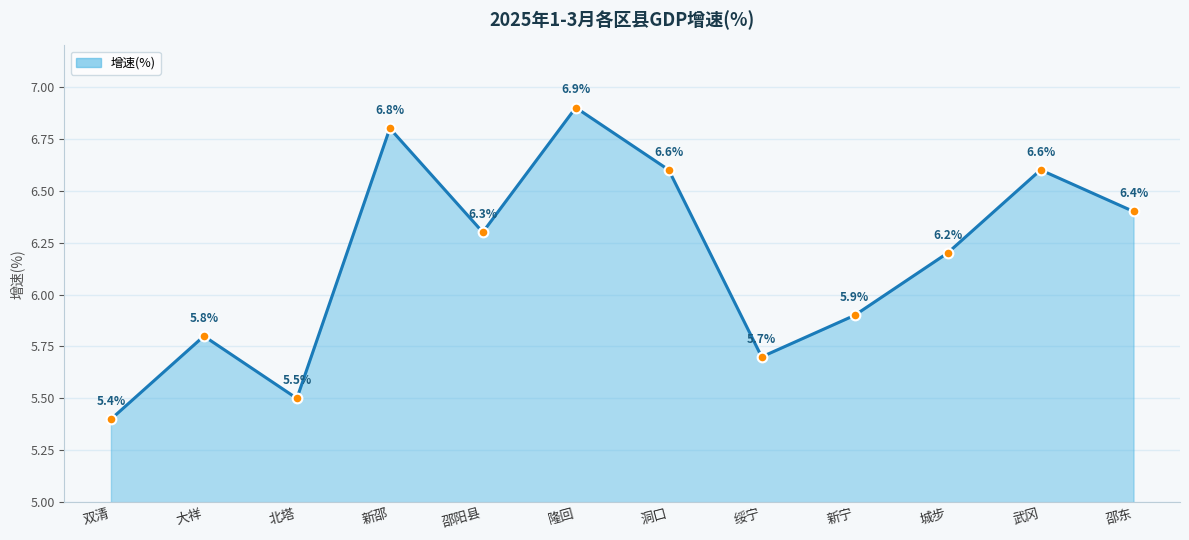

What is the greatest value displayed?

6.9